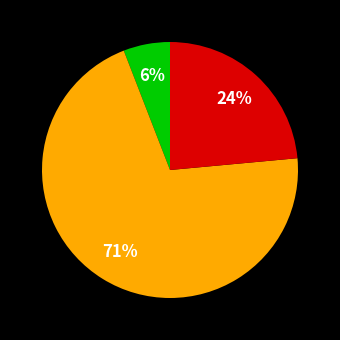

Count the number of slices in the pie.

3